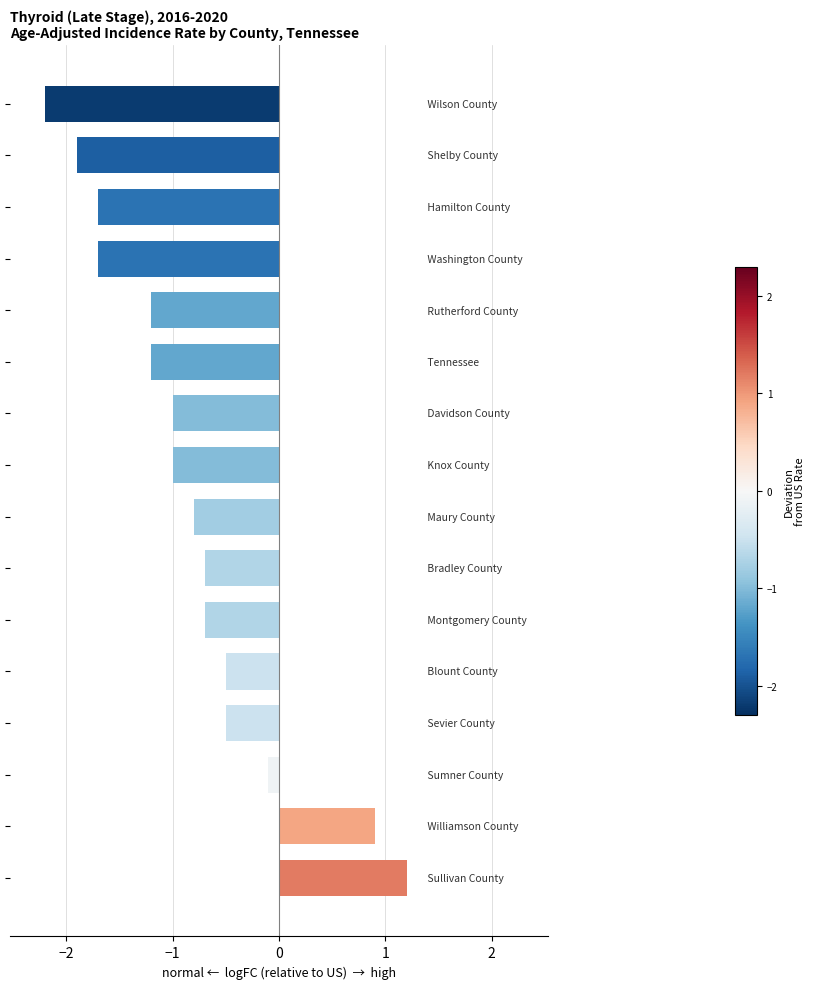

What is the maximum value shown in the chart?

1.2